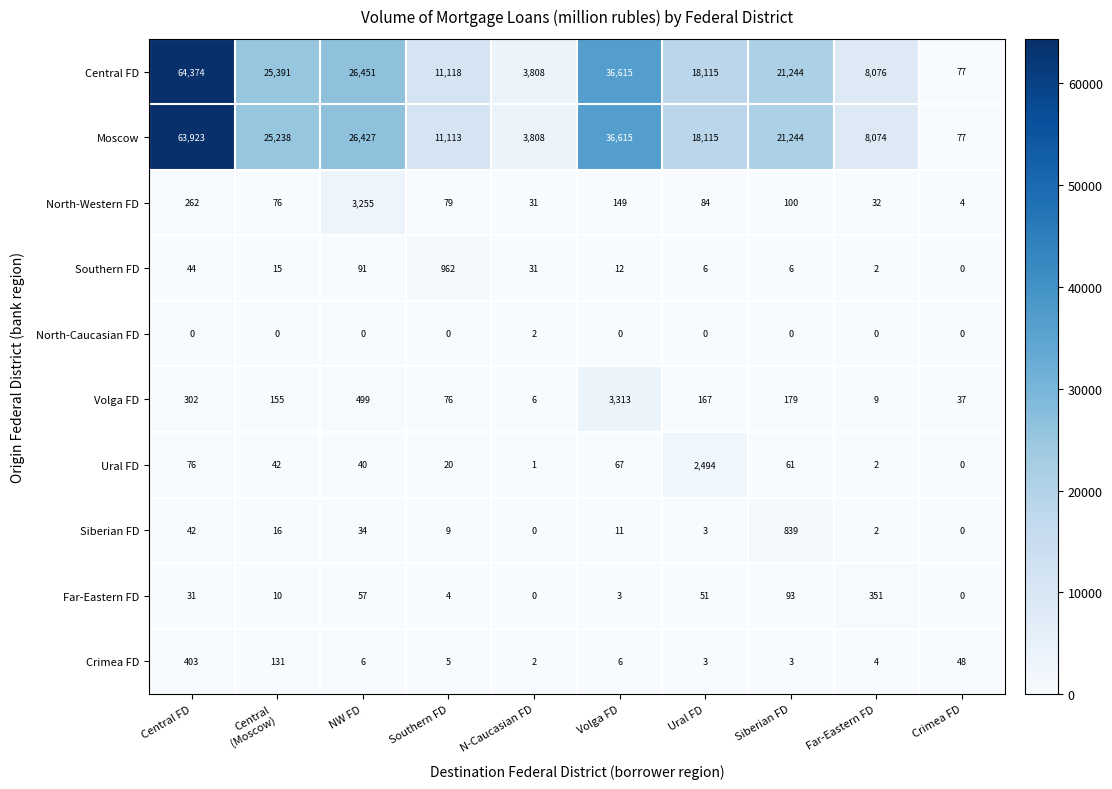

The value of Moscow at Ural FD is 18115. True or false?

True